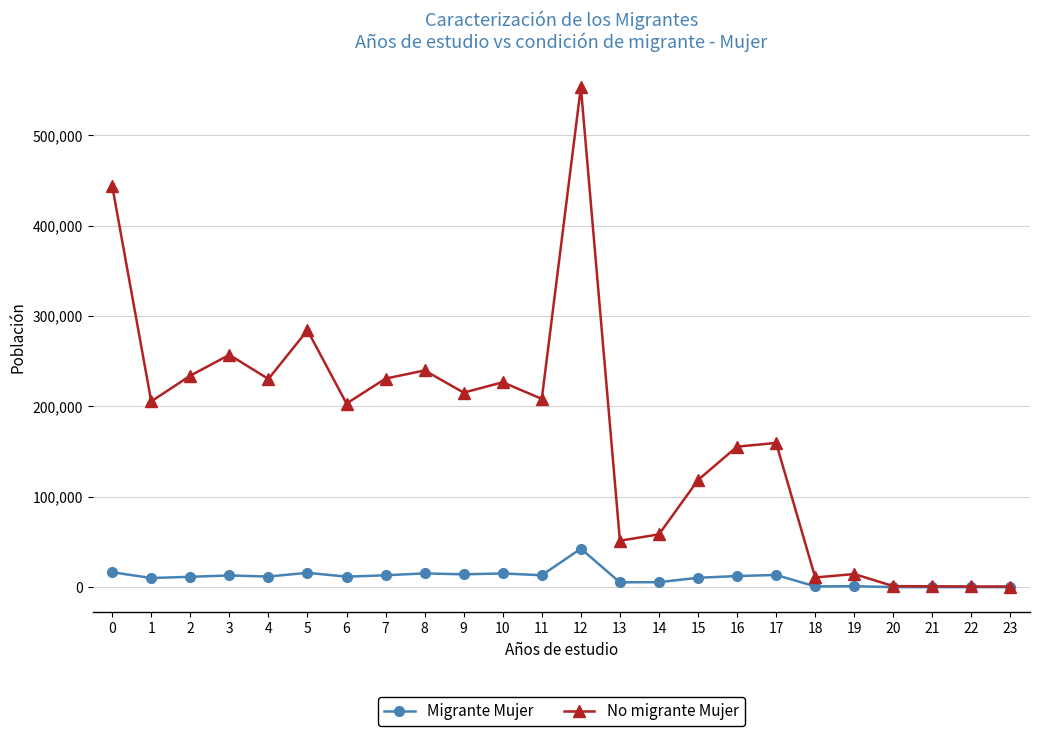

At which category is the sum across all series the highest?

12